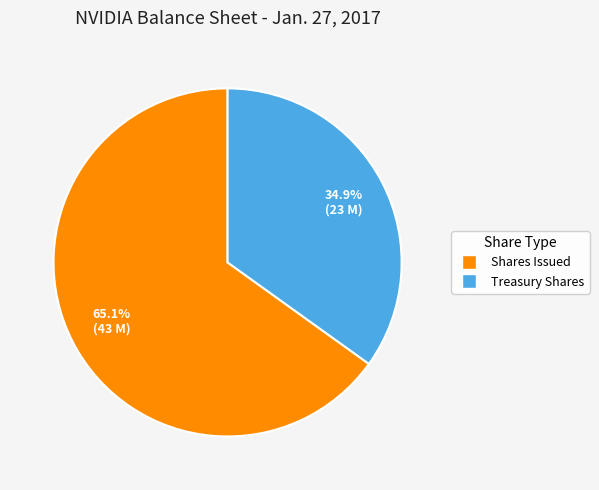

Is there any slice that represents more than half of the pie?

Yes